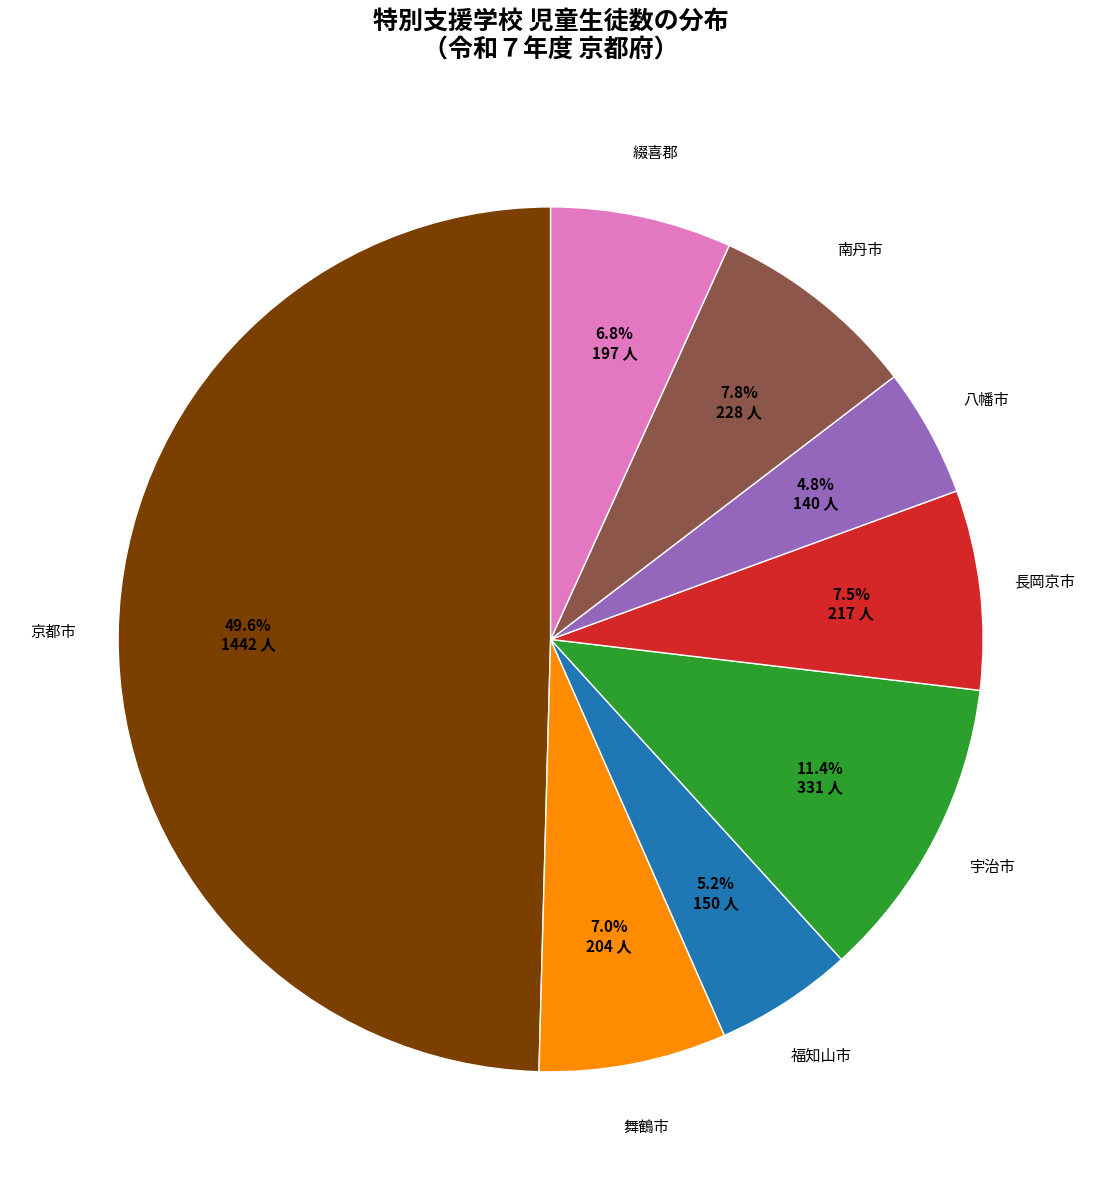

How many slices are in this pie chart?

8